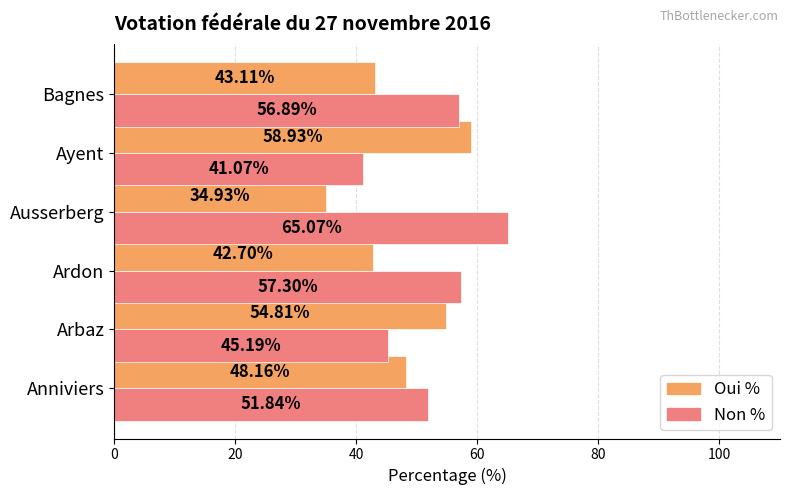

At which label is Oui % closest to 46?

Anniviers